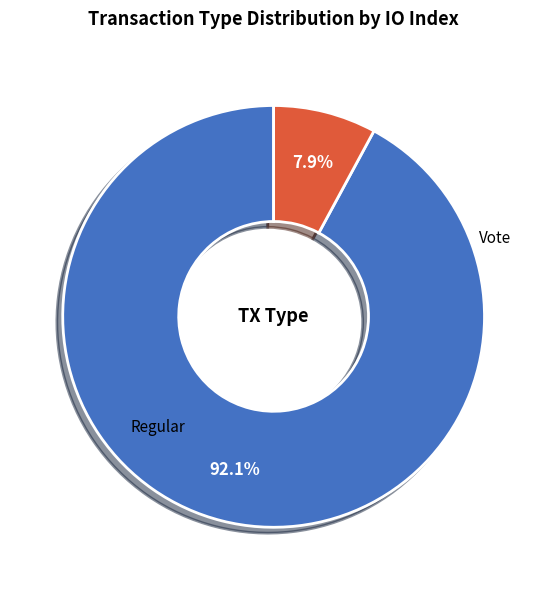

How many slices are in this pie chart?

2